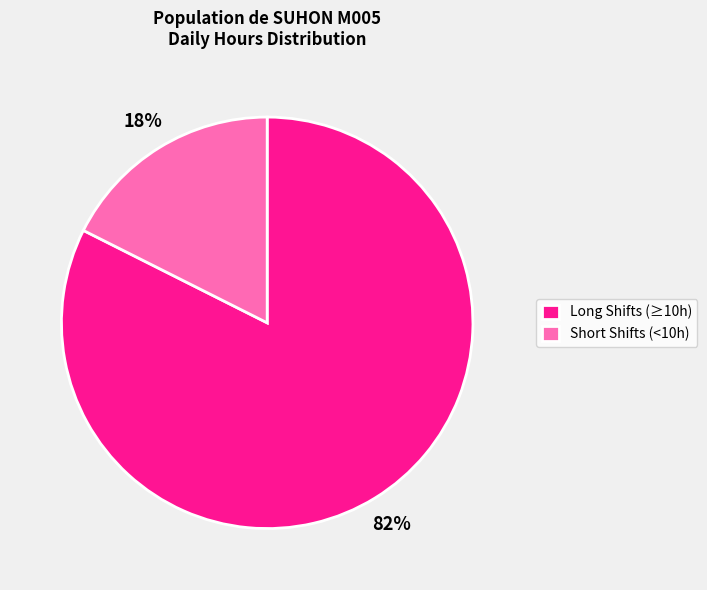

Which category has the smallest portion of the pie?

Short Shifts (<10h)